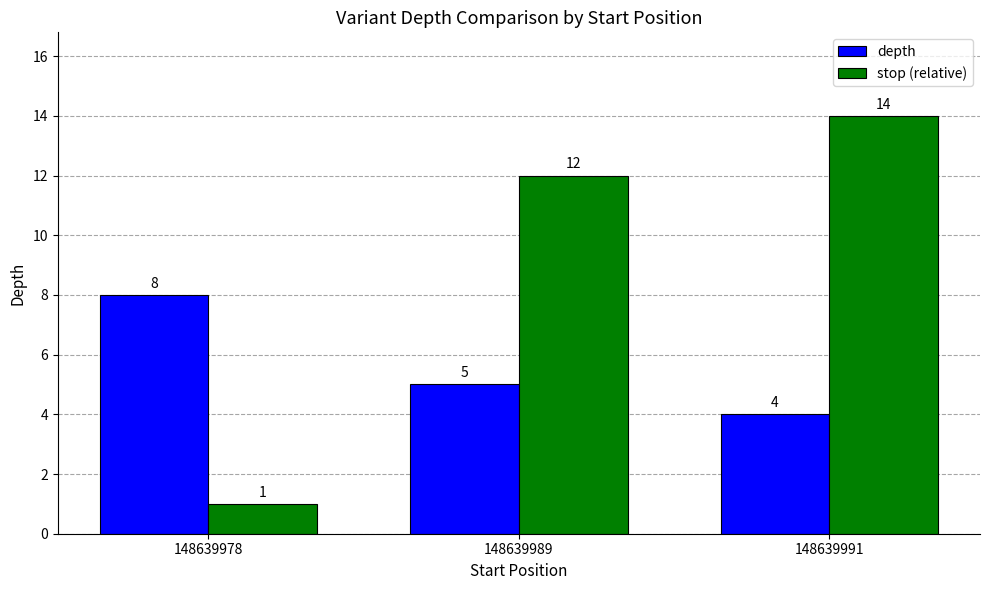

What are all the series names shown in the legend?

depth, stop (relative)